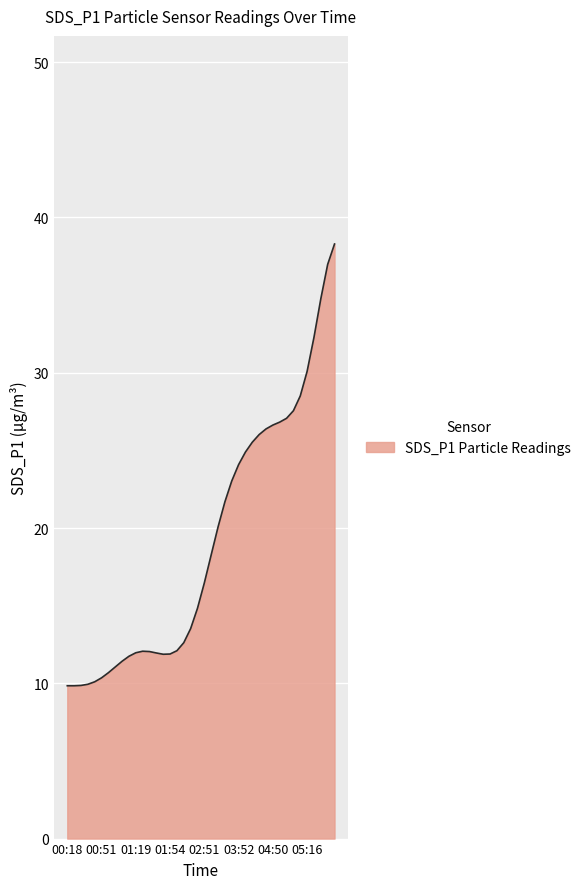

What is the greatest value displayed?

38.3